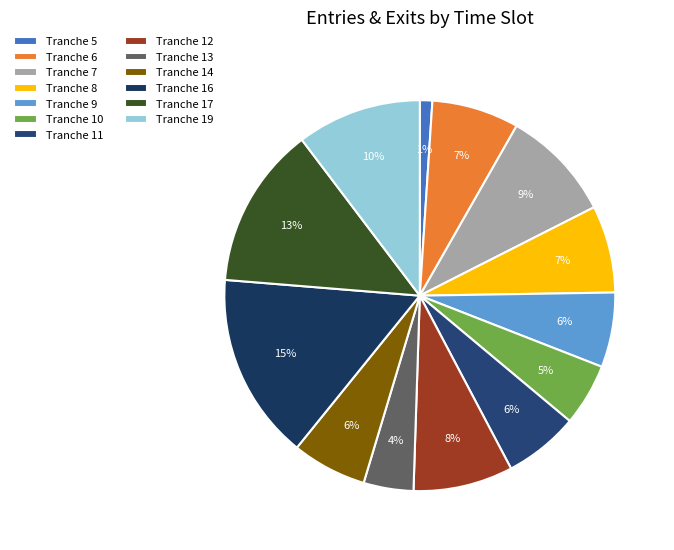

How many segments does this pie chart have?

13